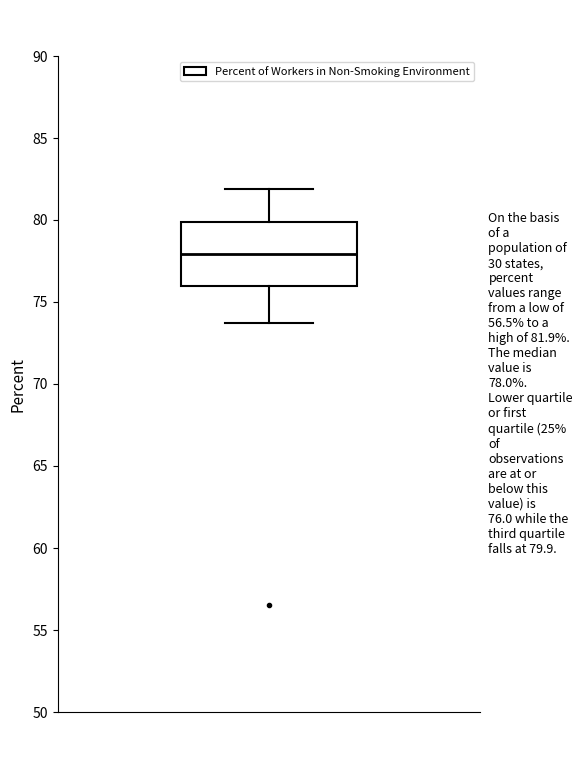

Transcribe this box plot: give where the median line is, the range the box spans, and where the two whiskers end, as read against the y-axis. The values are not printed on the chart, so give them approximately, as read against the axis.

median 78.0, box 76.0 to 80.0, whiskers 73.5 to 82.0